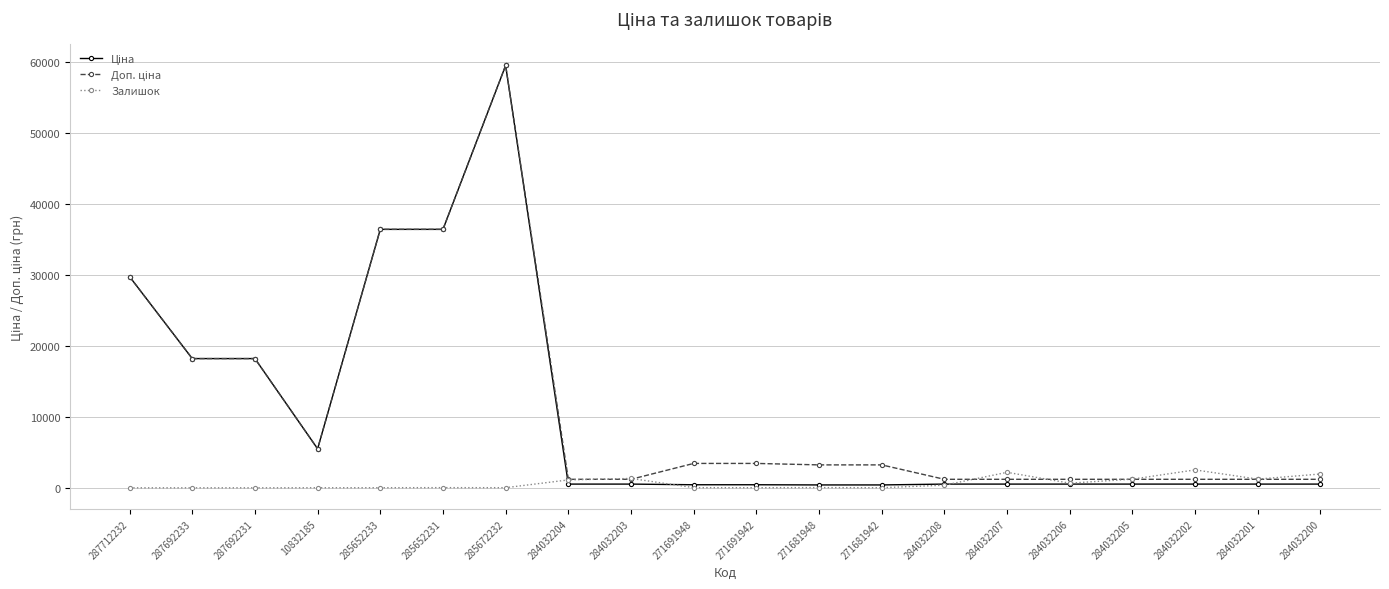

In Залишок, how many points are higher than both neighbors (excluding endpoints)?

5